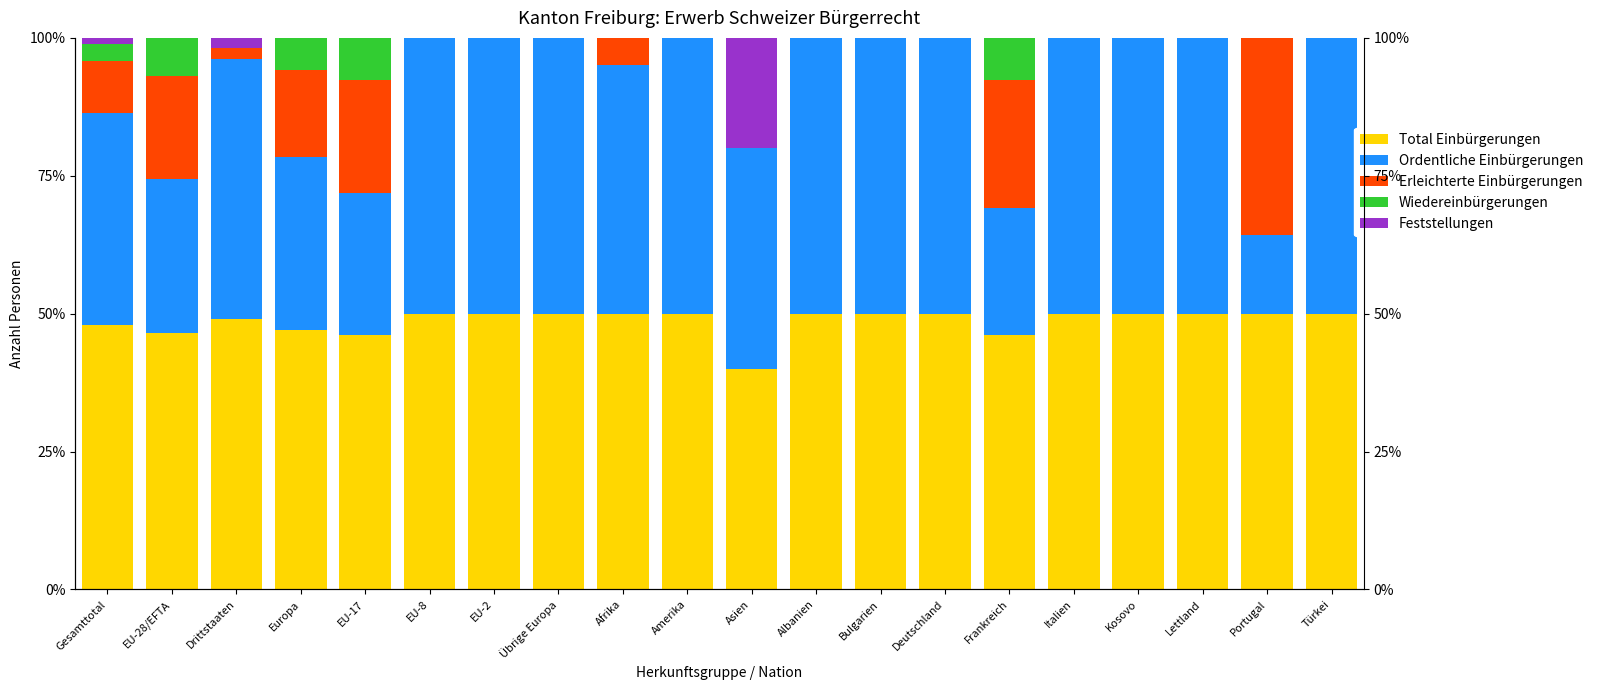

How many groups of bars are there?

20